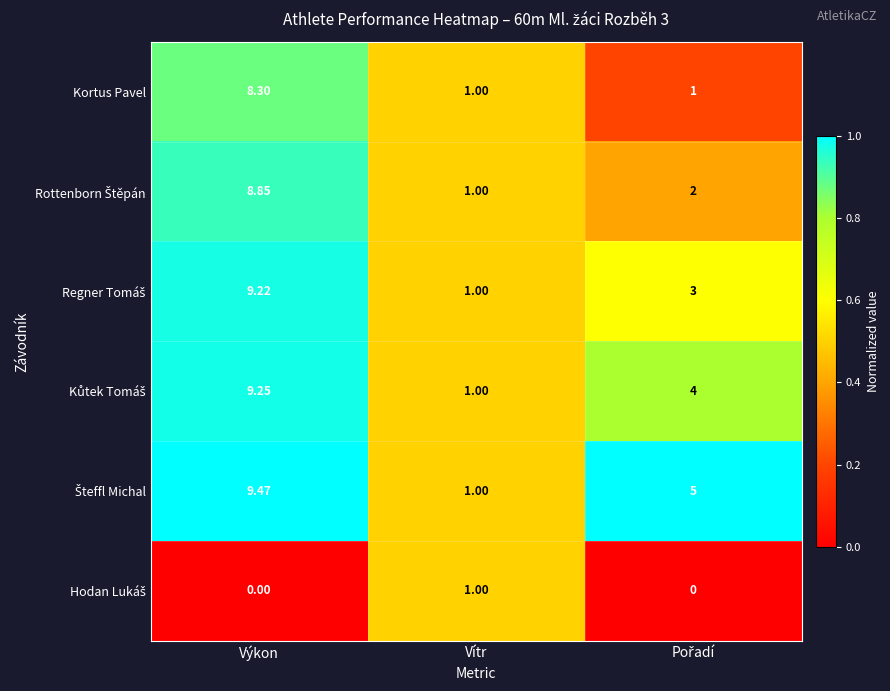

At which category is the sum across all series the highest?

Výkon